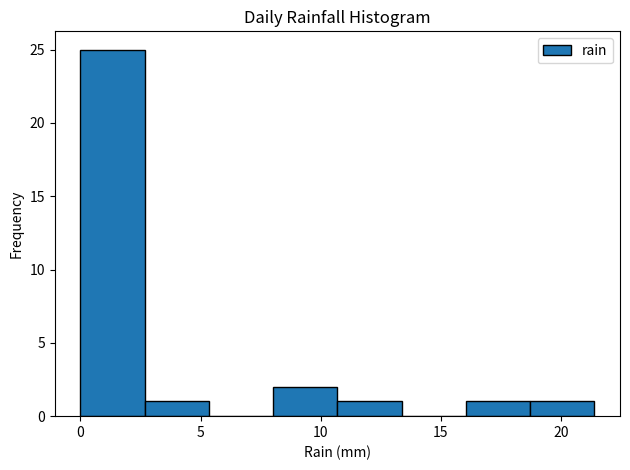

Reading left to right, transcribe this chart: for each bar, give the range it covers on the x-axis and its height. Neither the bar edges nor the heights are printed on the chart, so give them approximately, as read against the axes.

0.0 to 2.5: 25
2.5 to 5.5: 1
5.5 to 8.0: 0
8.0 to 10.5: 2
10.5 to 13.5: 1
13.5 to 16.0: 0
16.0 to 18.5: 1
18.5 to 21.5: 1